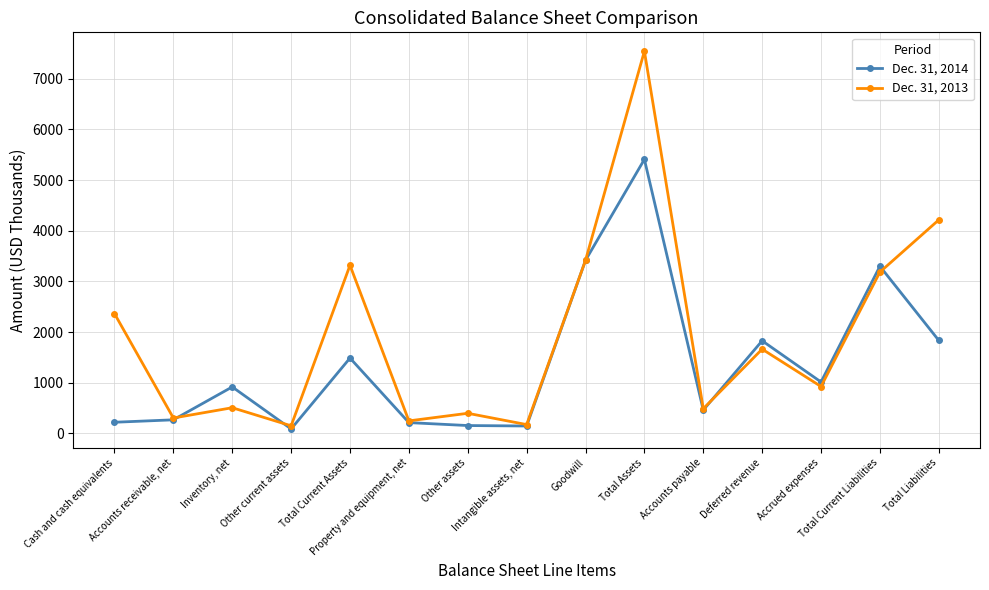

What is the smallest value displayed?

86